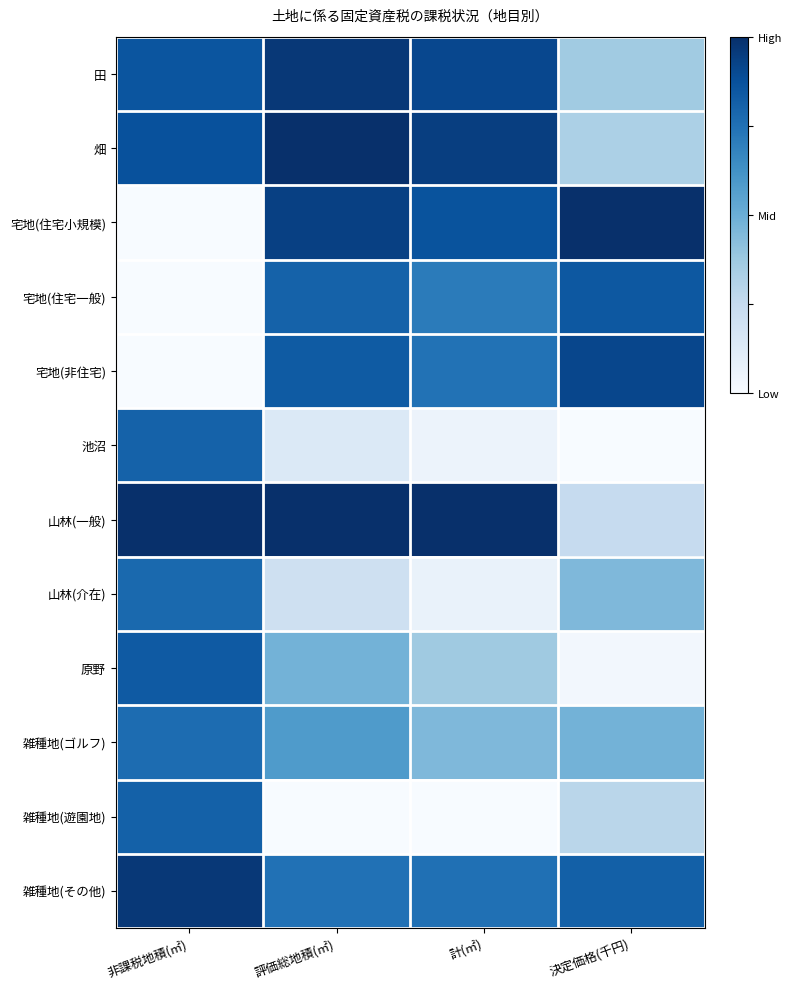

Which label corresponds to the largest value in the chart?

決定価格(千円)